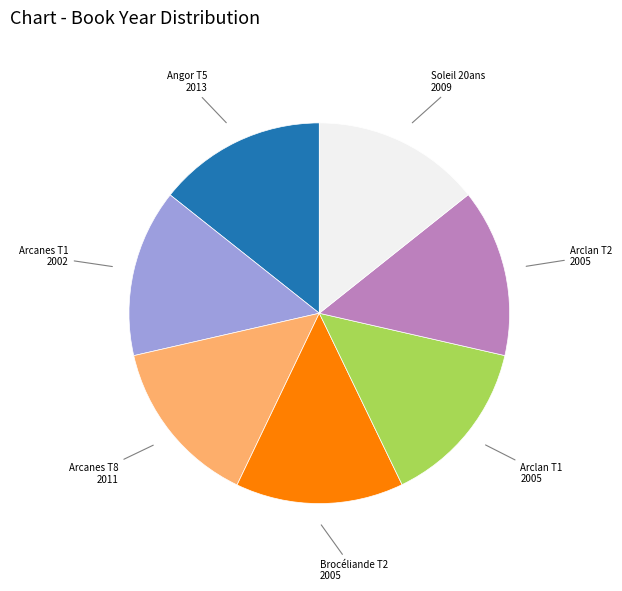

Is there any slice that represents more than half of the pie?

No